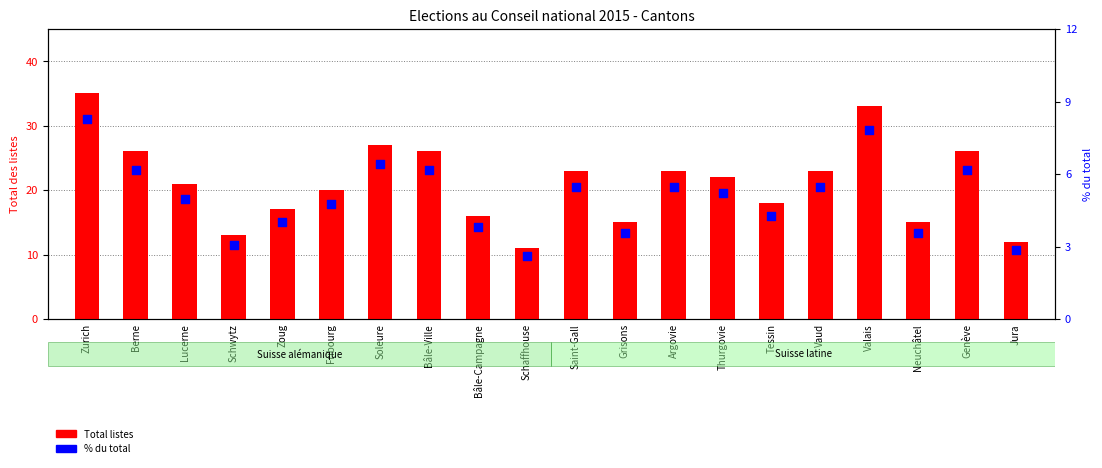

What are all the series names shown in the legend?

Total listes, % du total